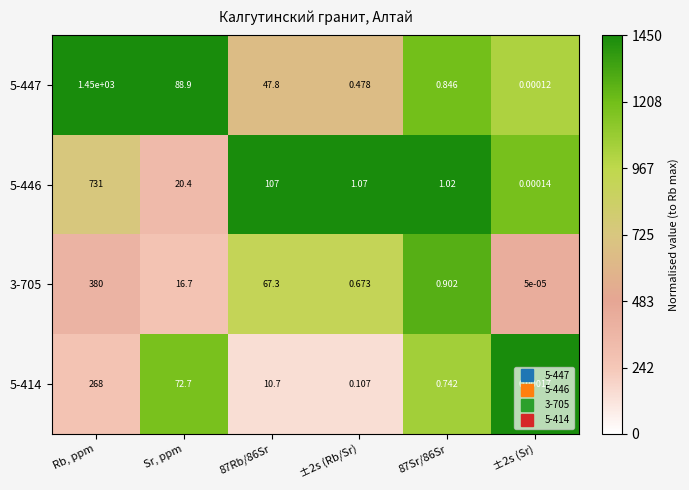

Which category has the highest value in the 3-705 series?

Rb, ppm